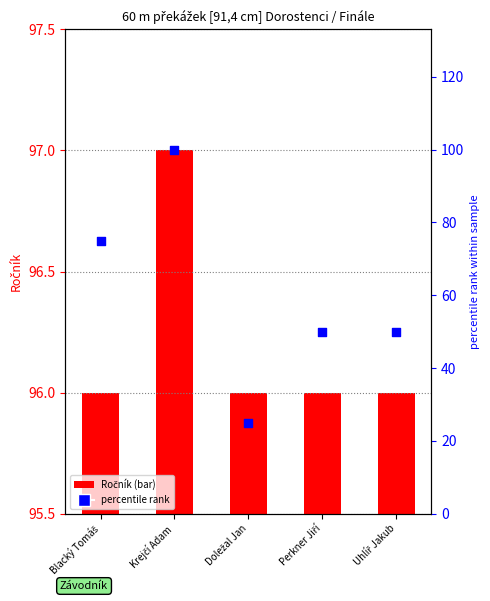

At which category is the sum across all series the highest?

Krejčí Adam